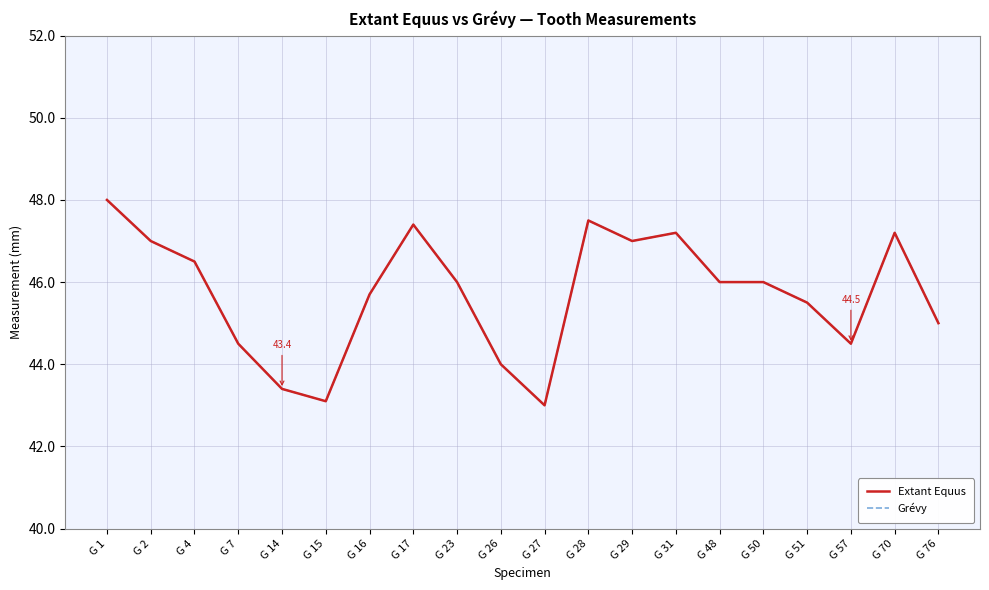

The Grévy series shows 77.9 at G 28. True or false?

False